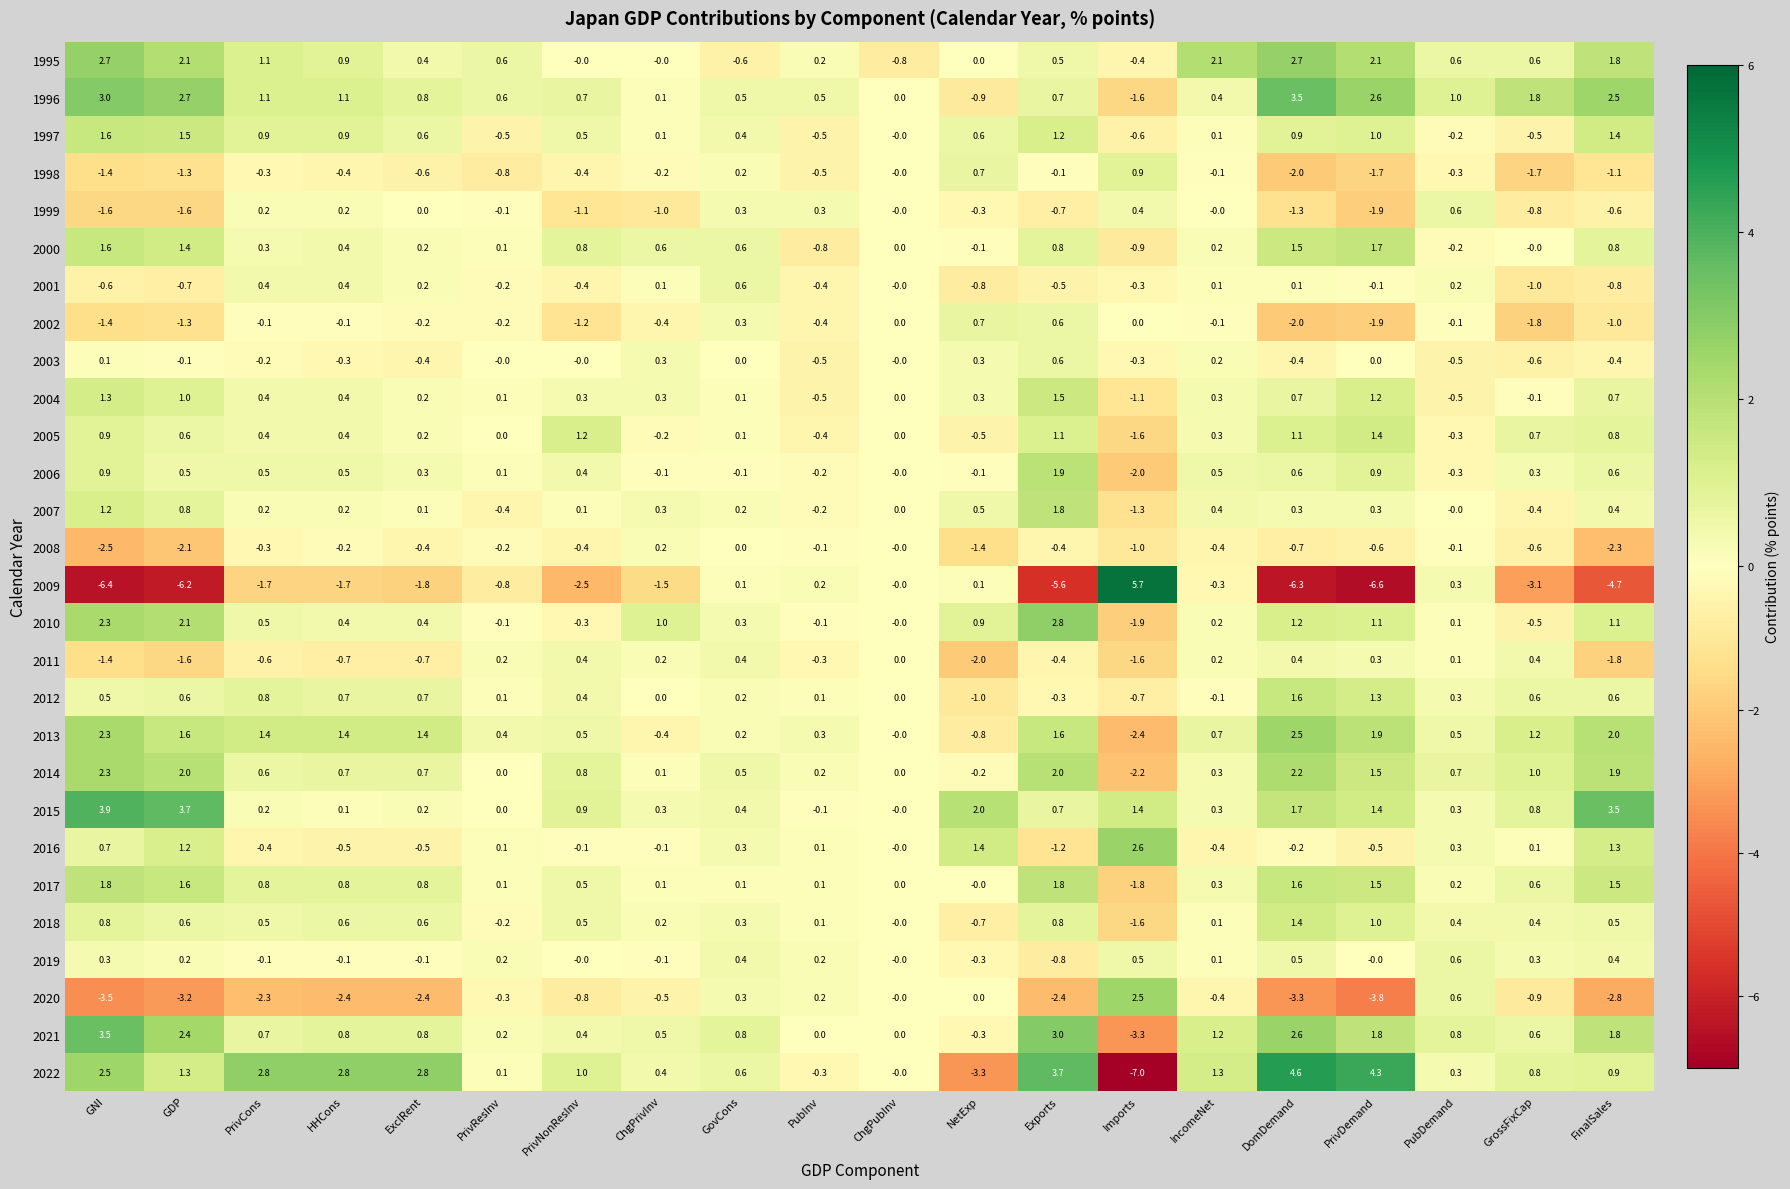

Between PubInv and DomDemand, which series saw the biggest shift?

2009